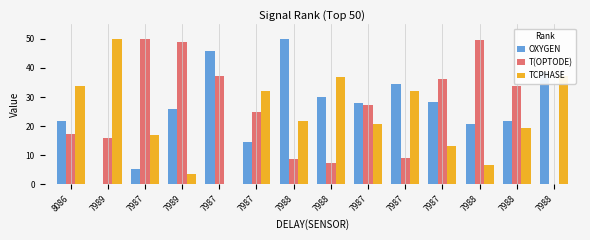

Reading left to right, what are all the values shown in this chart?

OXYGEN: 8086=21.8	7989=0.0	7987=5.2	7989=26.0	7987=45.8	7987=14.5	7988=50.0	7988=29.9	7987=28.1	7987=34.4	7987=28.2	7988=20.5	7988=21.6	7988=38.6
T(OPTODE): 8086=17.1	7989=15.8	7987=50.0	7989=49.0	7987=37.3	7987=24.7	7988=8.7	7988=7.3	7987=27.2	7987=9.0	7987=36.0	7988=49.8	7988=33.9	7988=0.0
TCPHASE: 8086=33.8	7989=50.0	7987=17.0	7989=3.4	7987=0.0	7987=32.2	7988=21.8	7988=36.7	7987=20.7	7987=32.2	7987=13.1	7988=6.6	7988=19.5	7988=37.1